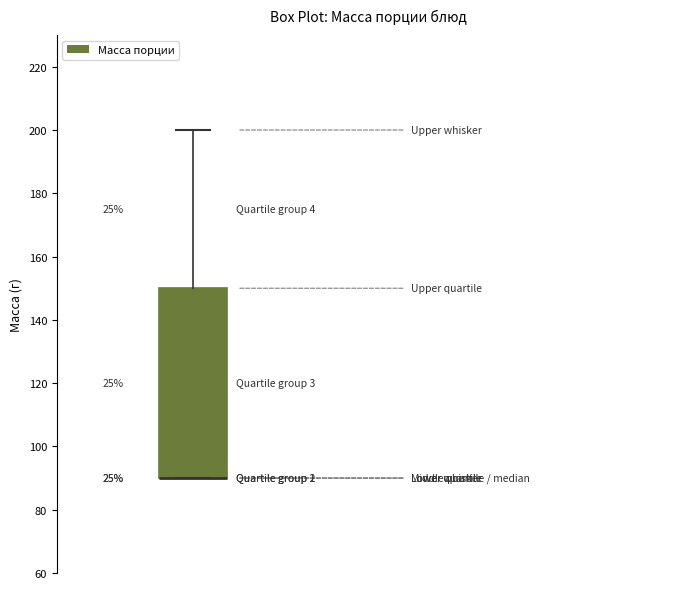

Where does the upper whisker of the box end on the y-axis? The values are not printed on the chart, so give them approximately, as read against the axis.

200